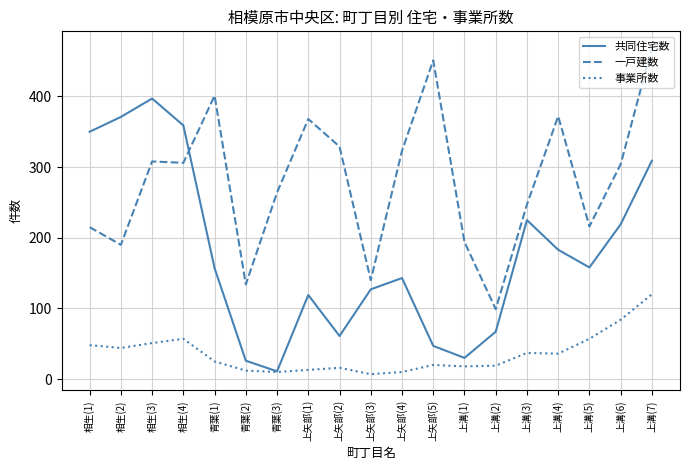

Rank the series at 青葉(2) from lowest to highest value.

事業所数, 共同住宅数, 一戸建数